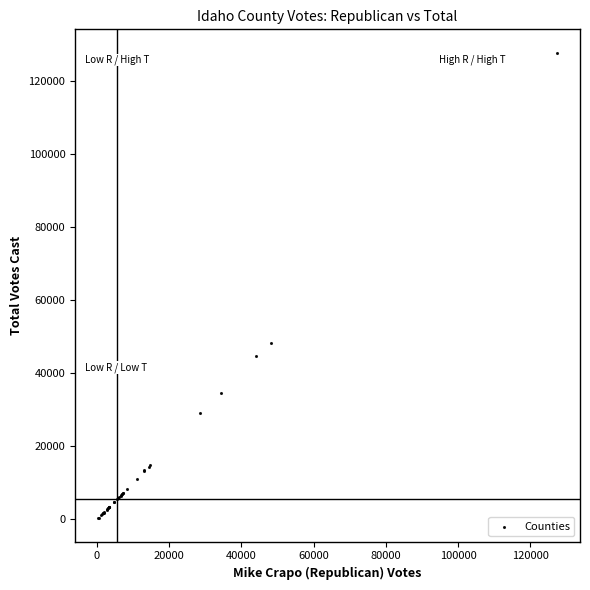

What Y value in the scatter plot is closest to 64058?

48335